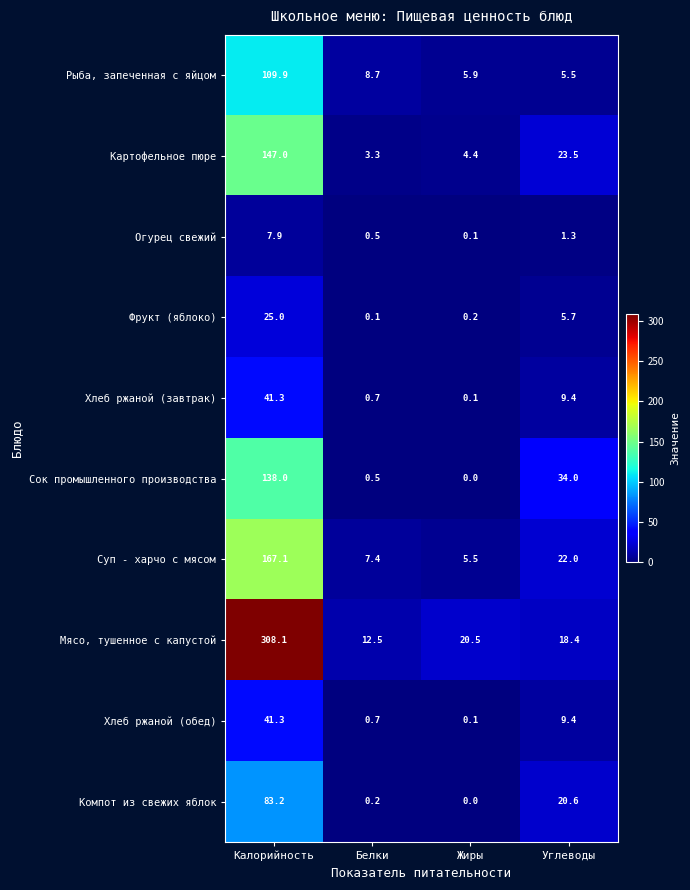

At which label does Огурец свежий reach its peak?

Калорийность